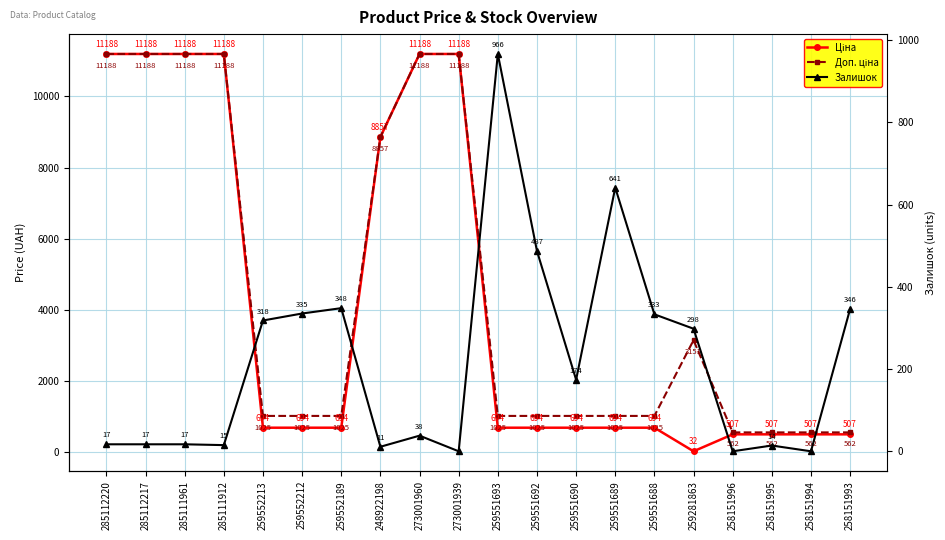

At which label does Доп. ціна first exceed 1024?

285112220